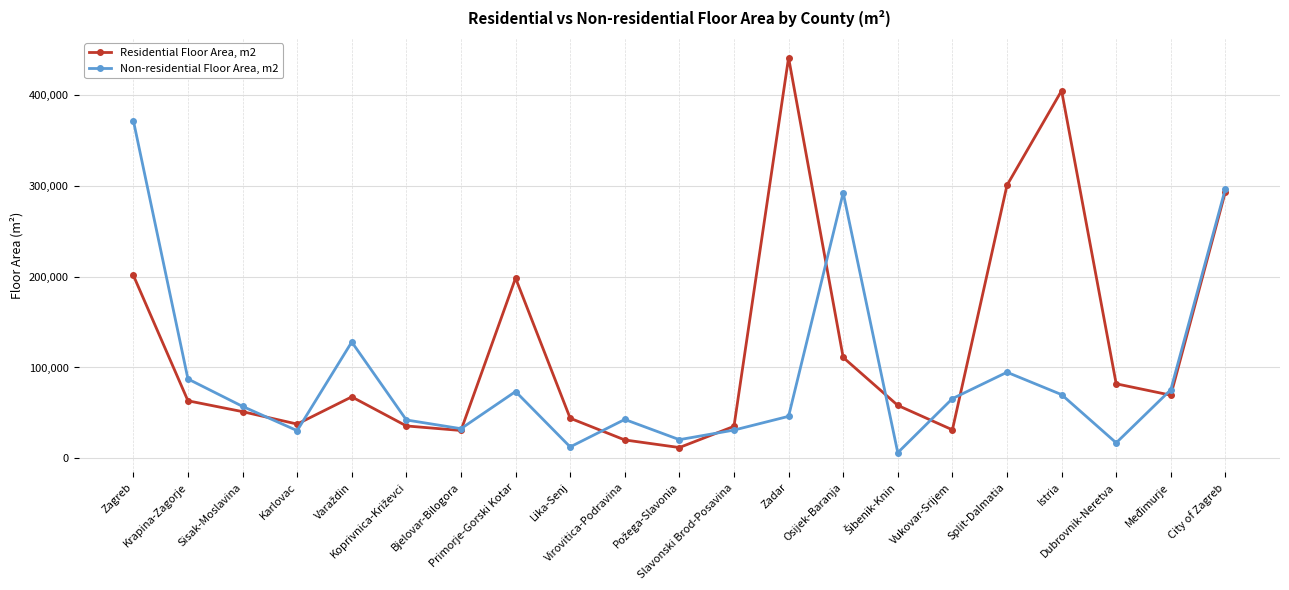

What is the spread (max minus min) of values at Sisak-Moslavina?

5793